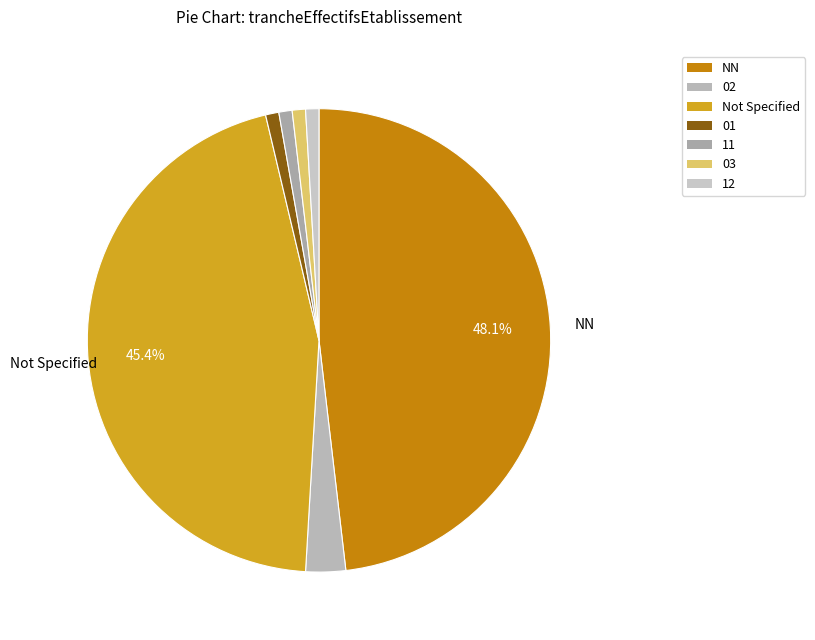

How many segments does this pie chart have?

7